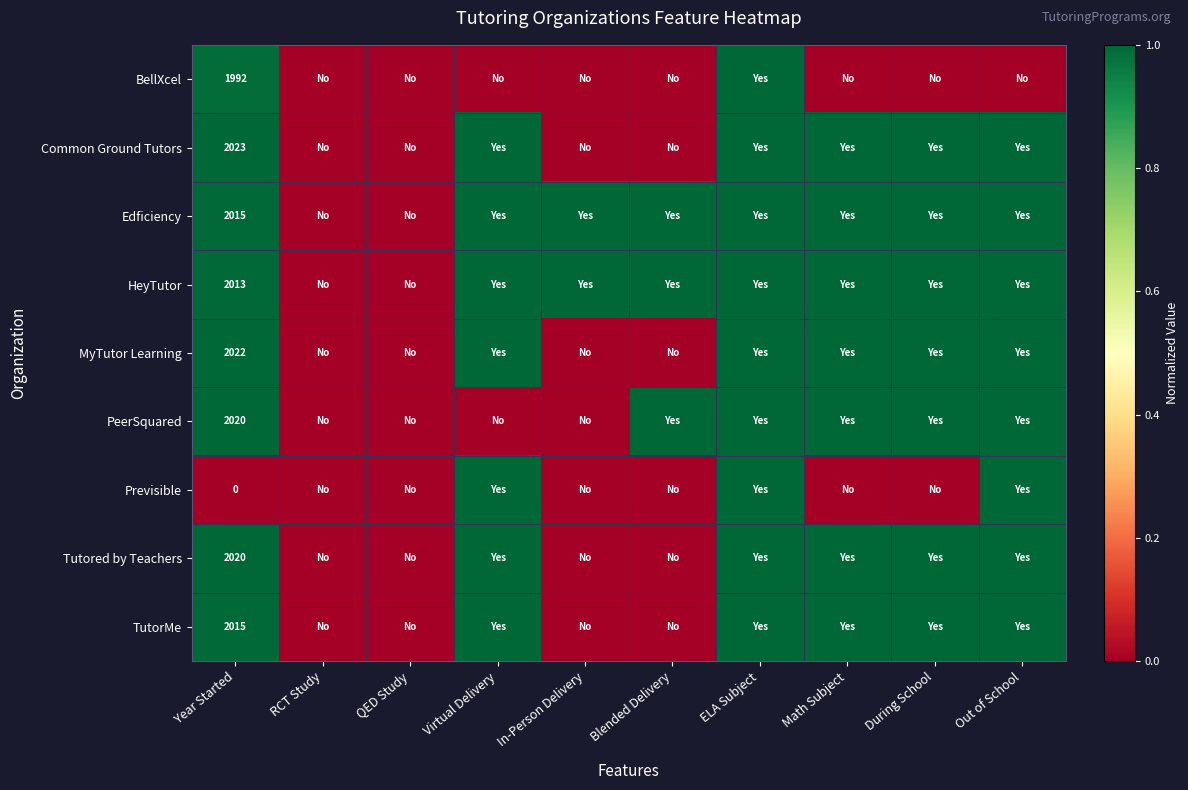

True or false: HeyTutor has a value of 2013 at Year Started.

True